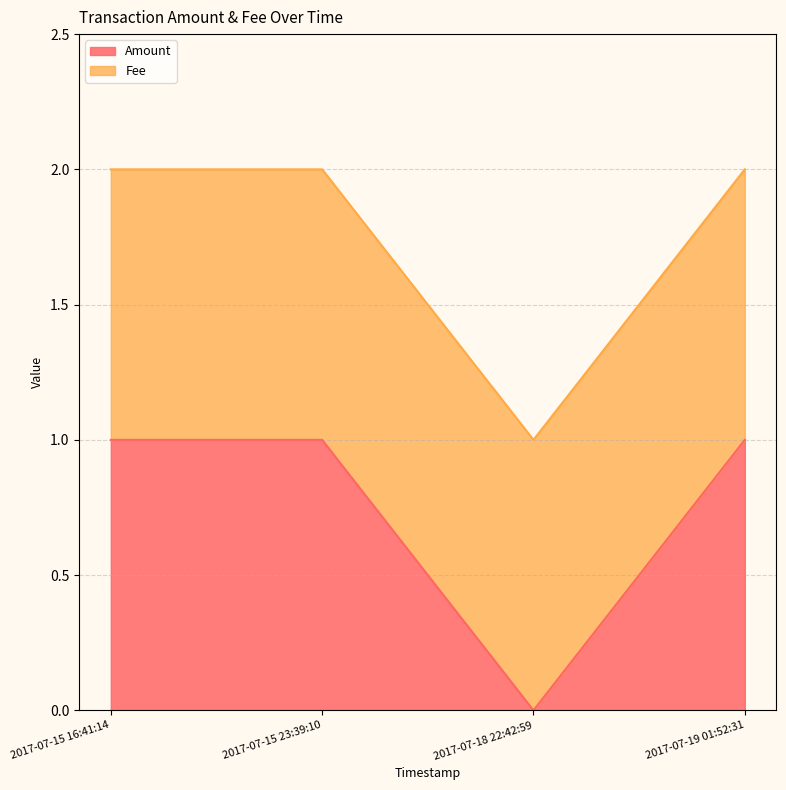

Reading left to right, what are all the values shown in this chart?

1	1	0	1